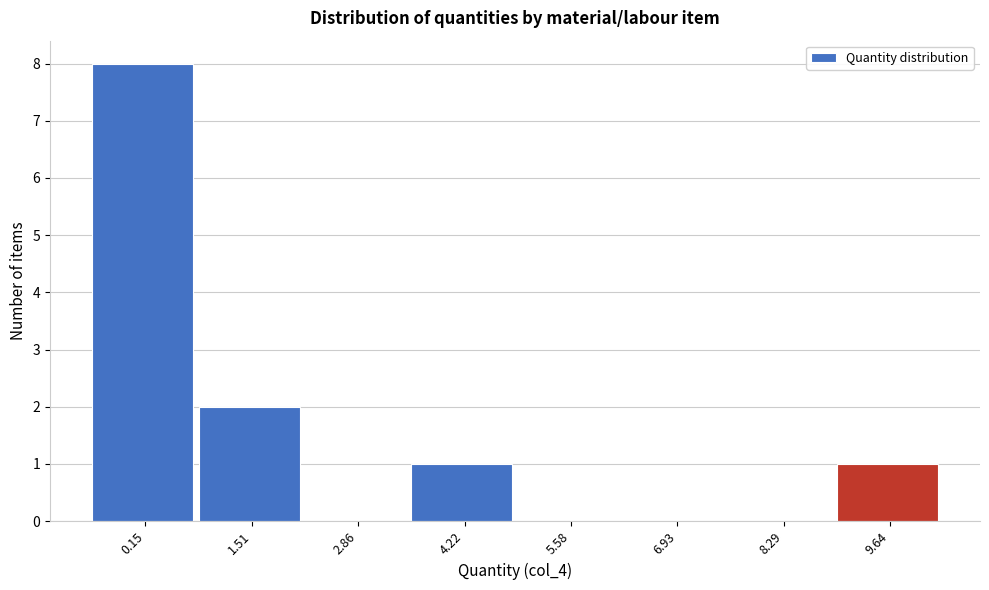

Which has a higher value, 9.64 or 0.15?

0.15